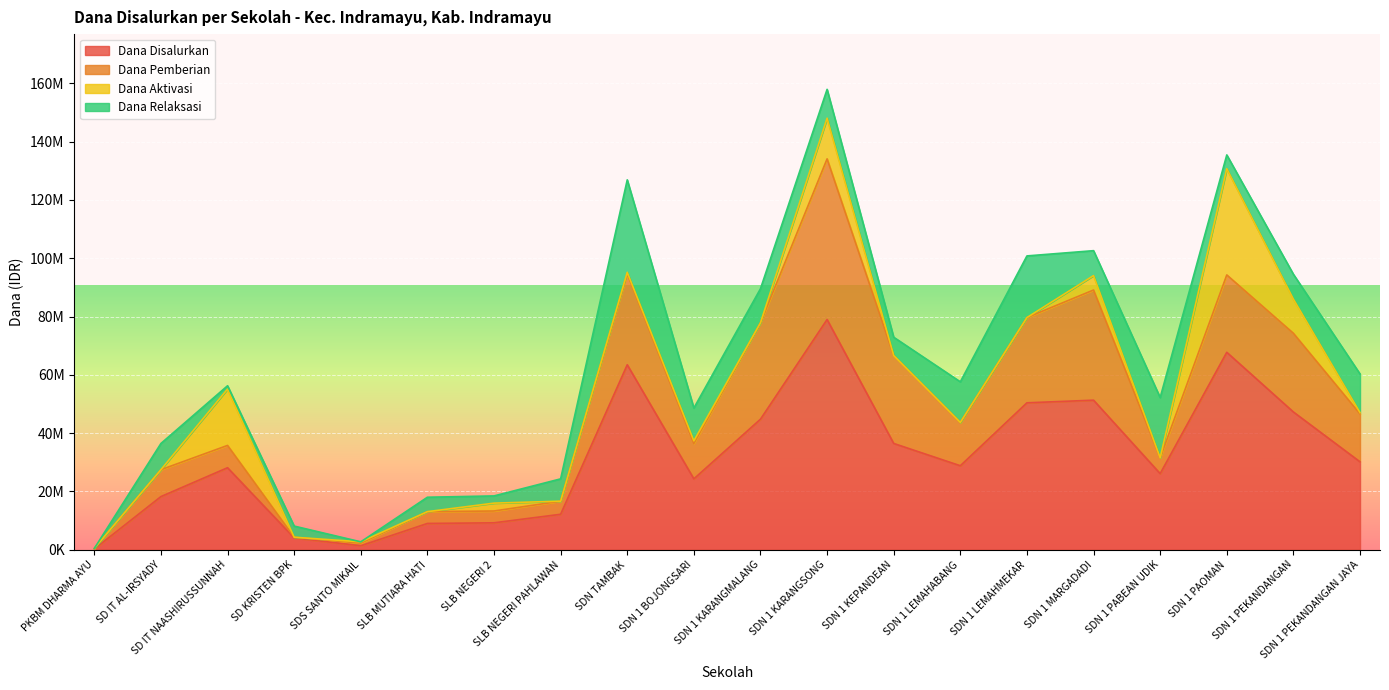

Reading right to left, extract all data points from this chart.

Dana Disalurkan: SDN 1 PEKANDANGAN JAYA=30150000	SDN 1 PEKANDANGAN=47250000	SDN 1 PAOMAN=67725000	SDN 1 PABEAN UDIK=26100000	SDN 1 MARGADADI=51300000	SDN 1 LEMAHMEKAR=50400000	SDN 1 LEMAHABANG=28800000	SDN 1 KEPANDEAN=36450000	SDN 1 KARANGSONG=78975000	SDN 1 KARANGMALANG=44775000	SDN 1 BOJONGSARI=24300000	SDN TAMBAK=63450000	SLB NEGERI PAHLAWAN=12150000	SLB NEGERI 2=9225000	SLB MUTIARA HATI=9000000	SDS SANTO MIKAIL=1350000	SD KRISTEN BPK=4050000	SD IT NAASHIRUSSUNNAH=28125000	SD IT AL-IRSYADY=18225000	PKBM DHARMA AYU=225000
Dana Pemberian: SDN 1 PEKANDANGAN JAYA=16425000	SDN 1 PEKANDANGAN=27000000	SDN 1 PAOMAN=26550000	SDN 1 PABEAN UDIK=5400000	SDN 1 MARGADADI=37800000	SDN 1 LEMAHMEKAR=29250000	SDN 1 LEMAHABANG=14850000	SDN 1 KEPANDEAN=30150000	SDN 1 KARANGSONG=55125000	SDN 1 KARANGMALANG=33075000	SDN 1 BOJONGSARI=12150000	SDN TAMBAK=31275000	SLB NEGERI PAHLAWAN=4500000	SLB NEGERI 2=4050000	SLB MUTIARA HATI=4050000	SDS SANTO MIKAIL=900000	SD KRISTEN BPK=225000	SD IT NAASHIRUSSUNNAH=7650000	SD IT AL-IRSYADY=9225000	PKBM DHARMA AYU=225000
Dana Aktivasi: SDN 1 PEKANDANGAN JAYA=450000	SDN 1 PEKANDANGAN=11700000	SDN 1 PAOMAN=36450000	SDN 1 PABEAN UDIK=0	SDN 1 MARGADADI=4950000	SDN 1 LEMAHMEKAR=0	SDN 1 LEMAHABANG=0	SDN 1 KEPANDEAN=0	SDN 1 KARANGSONG=13950000	SDN 1 KARANGMALANG=0	SDN 1 BOJONGSARI=900000	SDN TAMBAK=450000	SLB NEGERI PAHLAWAN=0	SLB NEGERI 2=2700000	SLB MUTIARA HATI=0	SDS SANTO MIKAIL=450000	SD KRISTEN BPK=0	SD IT NAASHIRUSSUNNAH=19350000	SD IT AL-IRSYADY=0	PKBM DHARMA AYU=0
Dana Relaksasi: SDN 1 PEKANDANGAN JAYA=13275000	SDN 1 PEKANDANGAN=8550000	SDN 1 PAOMAN=4725000	SDN 1 PABEAN UDIK=20700000	SDN 1 MARGADADI=8550000	SDN 1 LEMAHMEKAR=21150000	SDN 1 LEMAHABANG=13950000	SDN 1 KEPANDEAN=6300000	SDN 1 KARANGSONG=9900000	SDN 1 KARANGMALANG=11700000	SDN 1 BOJONGSARI=11250000	SDN TAMBAK=31725000	SLB NEGERI PAHLAWAN=7650000	SLB NEGERI 2=2475000	SLB MUTIARA HATI=4950000	SDS SANTO MIKAIL=0	SD KRISTEN BPK=3825000	SD IT NAASHIRUSSUNNAH=1125000	SD IT AL-IRSYADY=9000000	PKBM DHARMA AYU=0